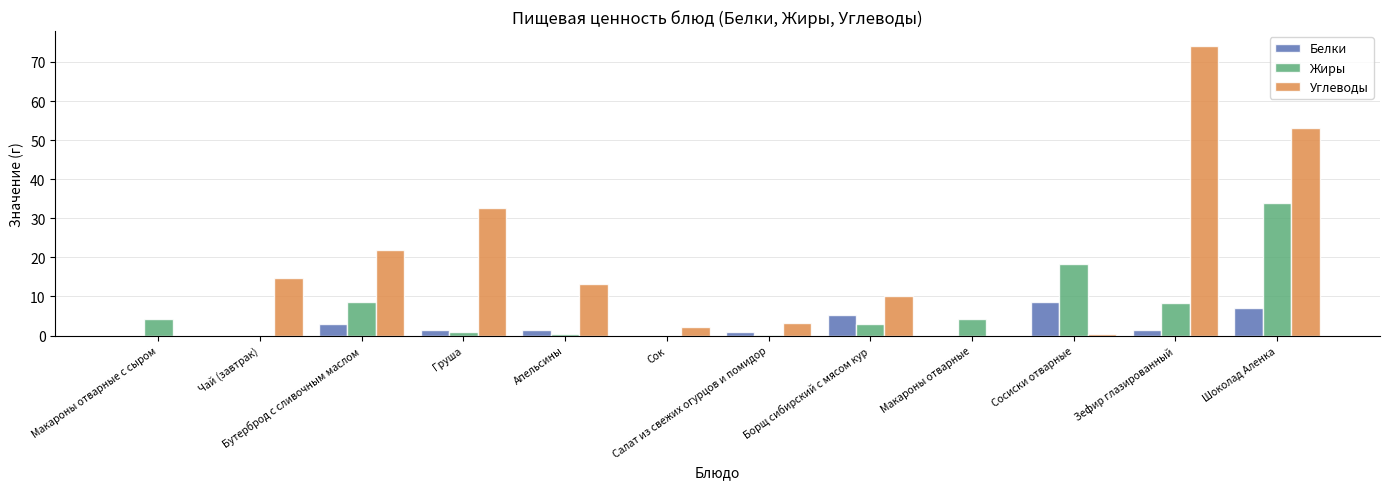

Is it true that Жиры equals 8.3 at Зефир глазированный?

True